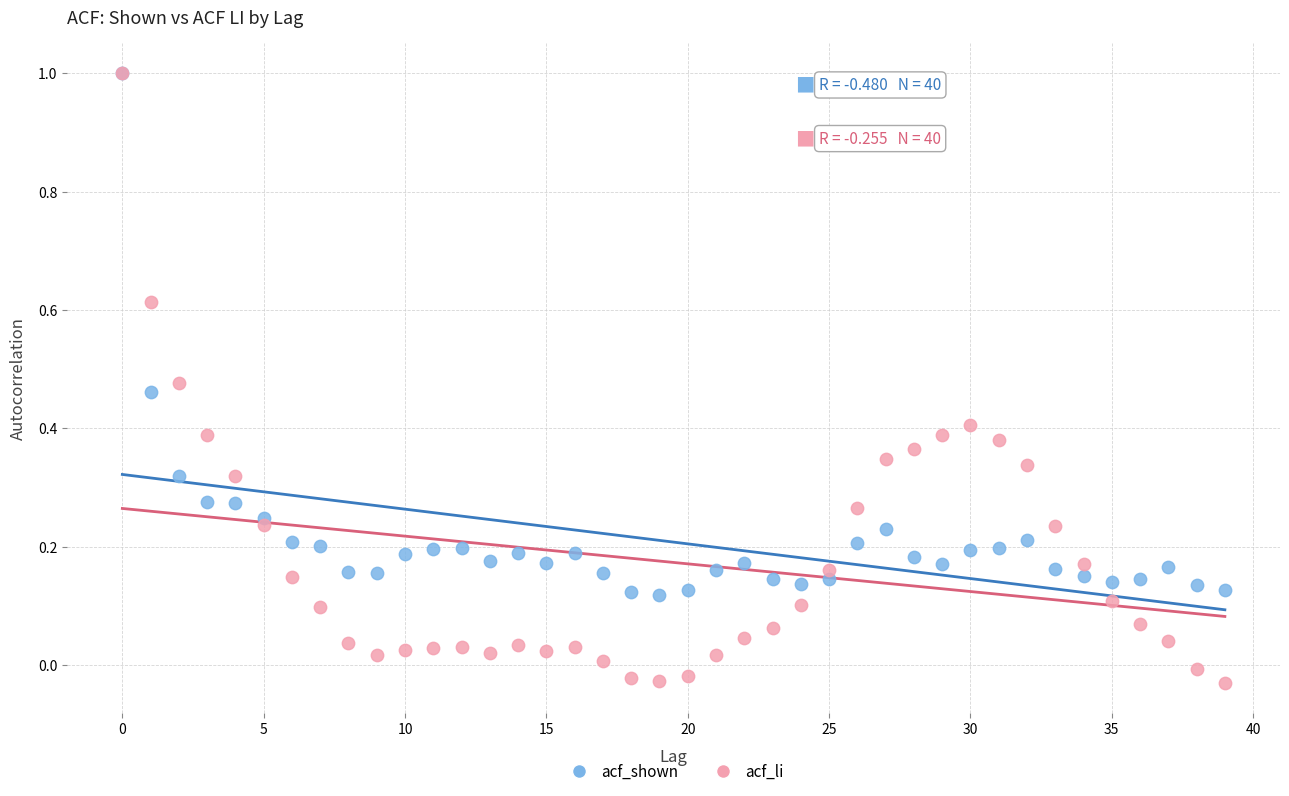

Which series reaches the minimum Y coordinate?

acf_li